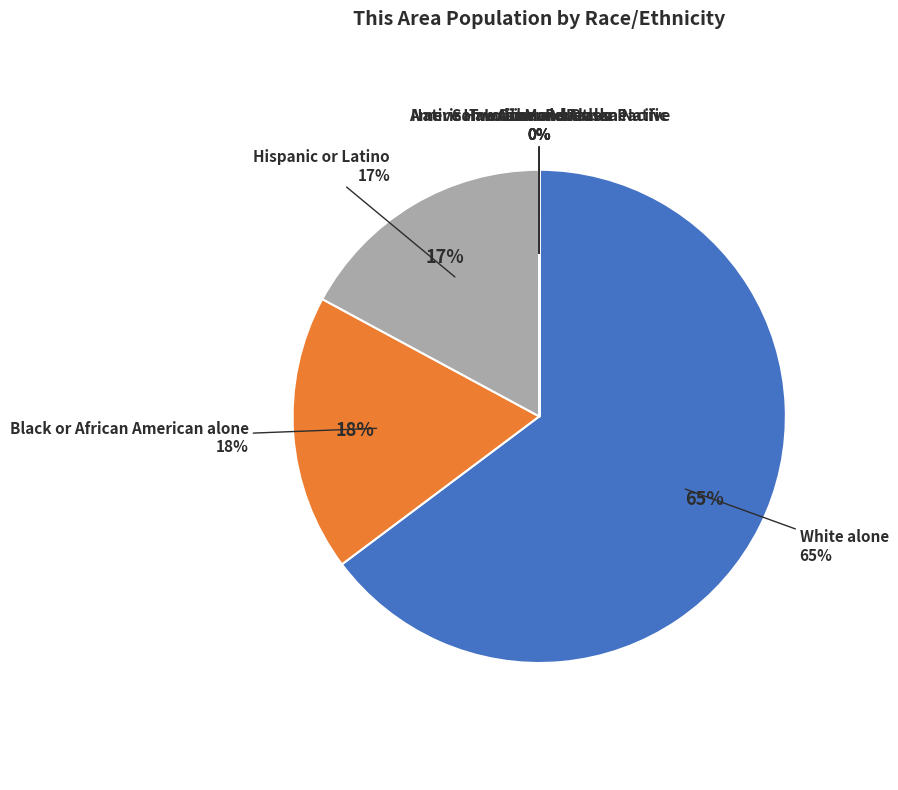

How many segments does this pie chart have?

8